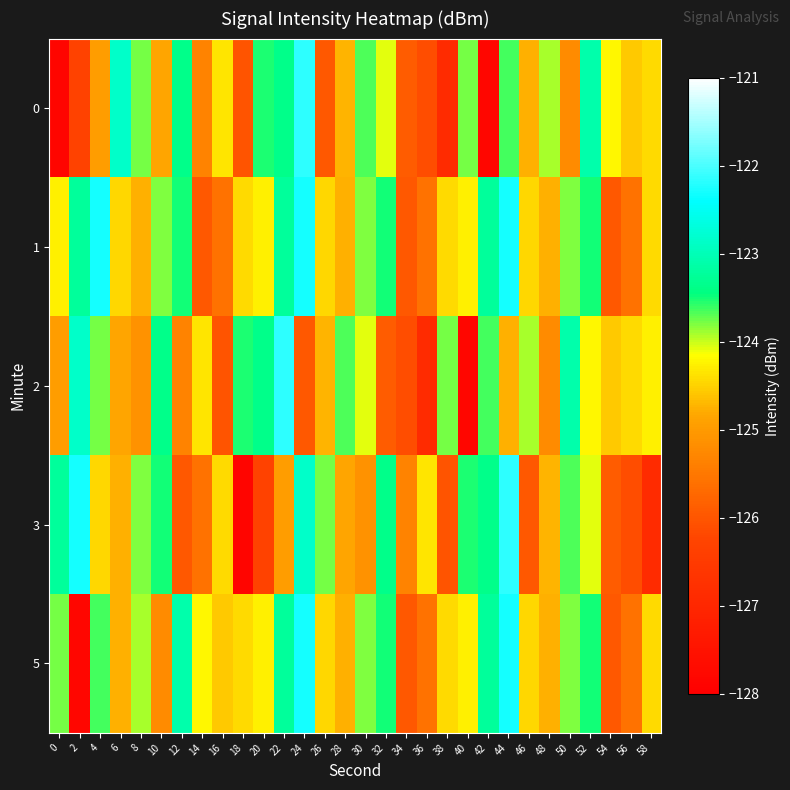

Which series has the largest total across all categories?

1